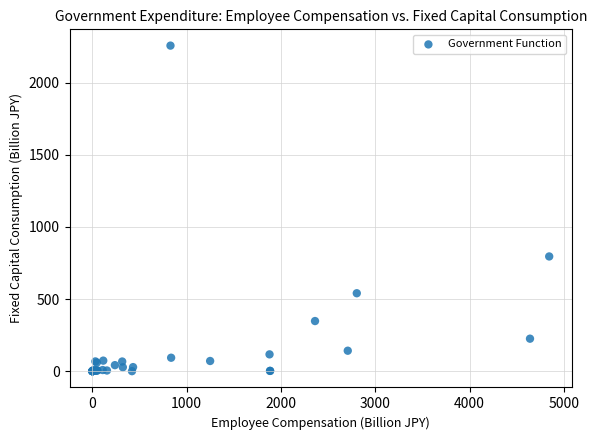

What Y value in the scatter plot is closest to 1128?

795.0